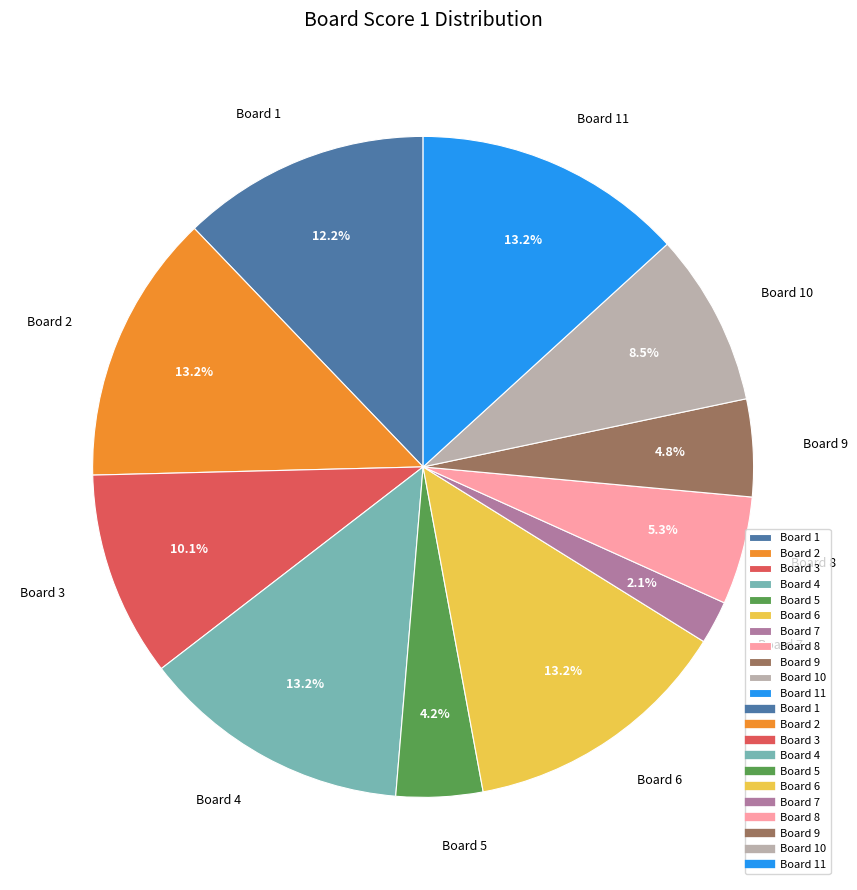

Is there any slice that represents more than half of the pie?

No